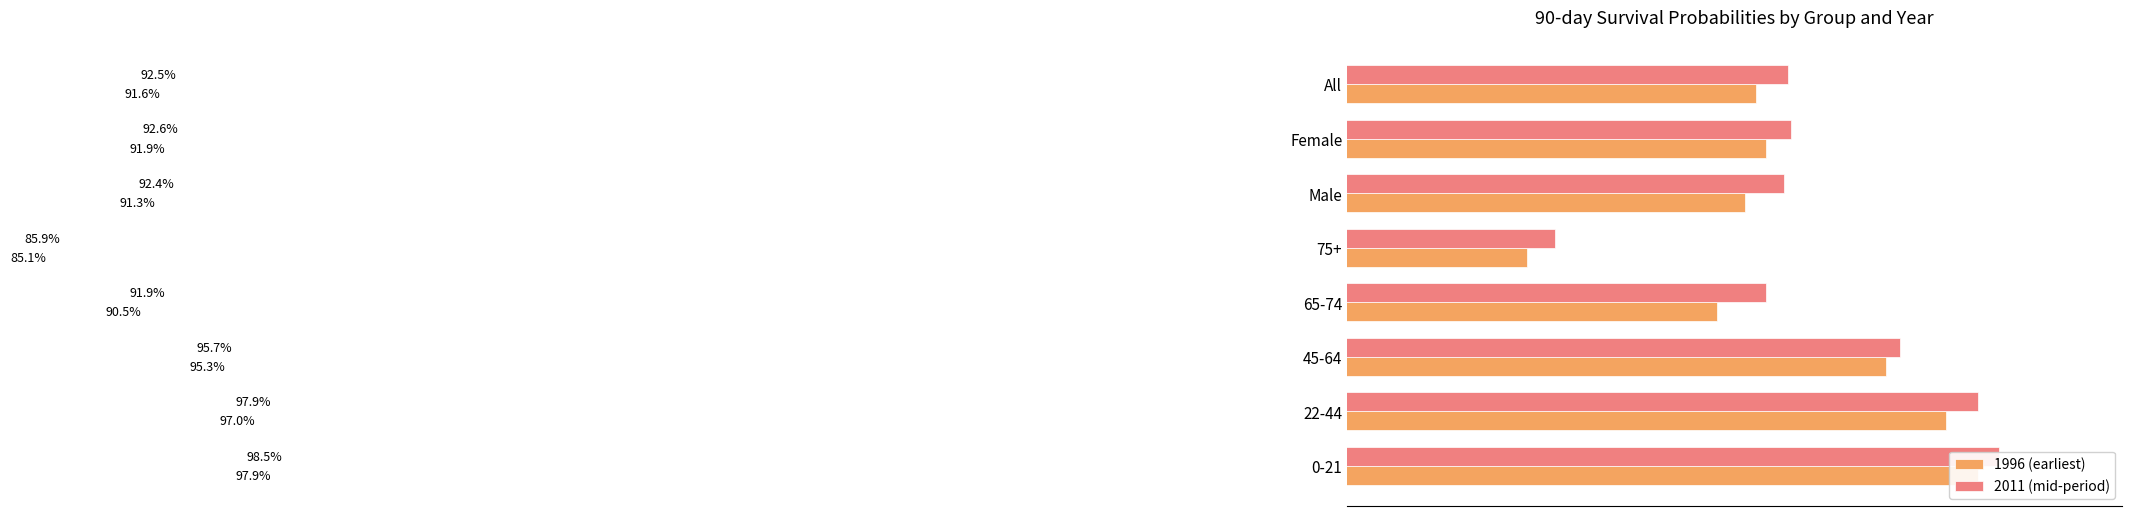

List the series in order of their overall mean, lowest first.

1996 (earliest), 2011 (mid-period)